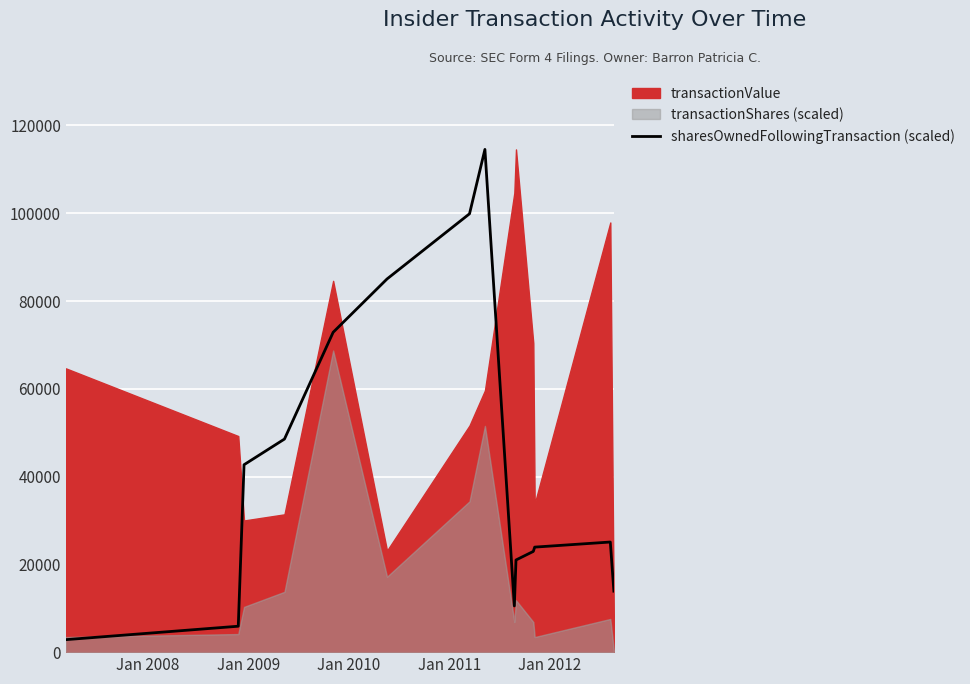

Does the chart display data point markers on the line(s)?

No